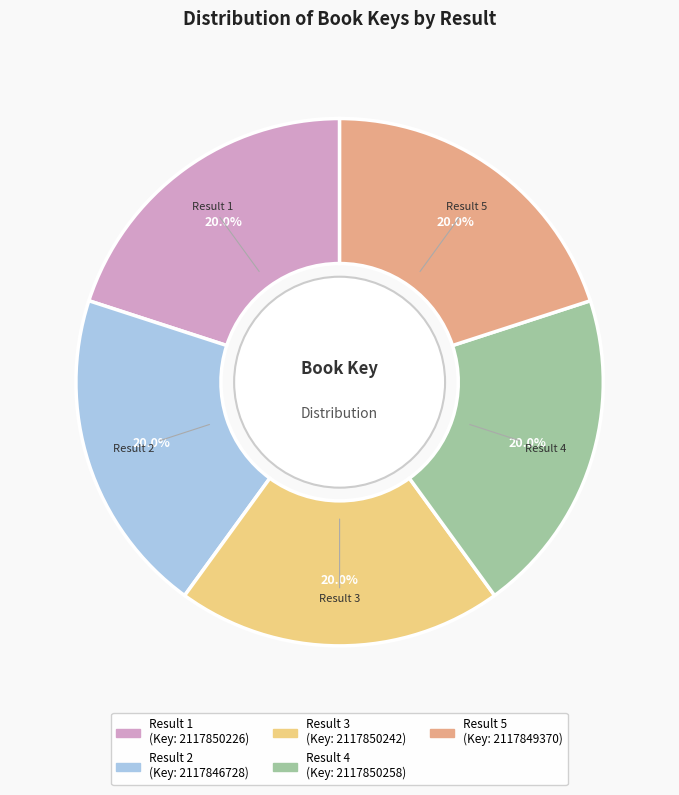

Is the sum of Result 2 and Result 5 greater than half?

No